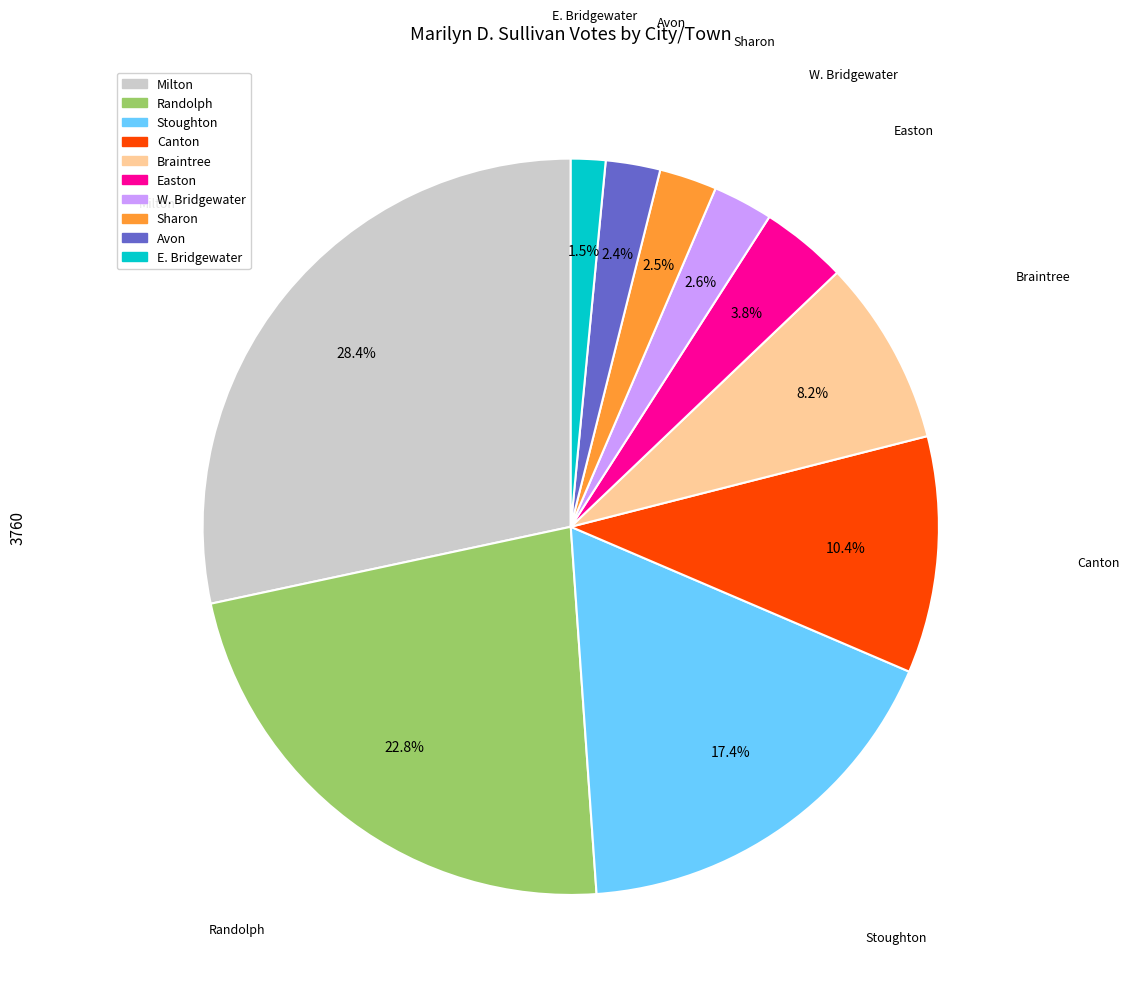

Is there a majority slice in this chart?

No